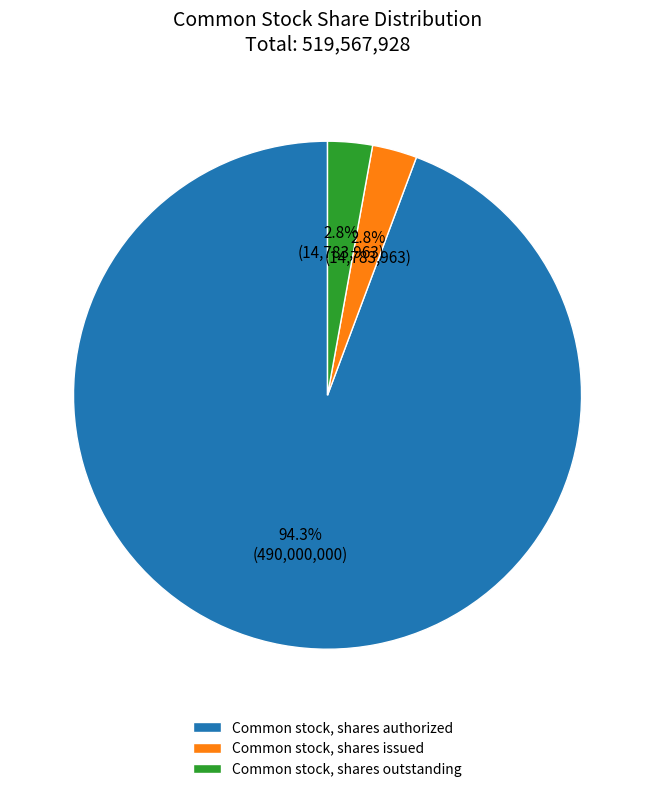

Does Common stock, shares issued represent more than half of the total?

No